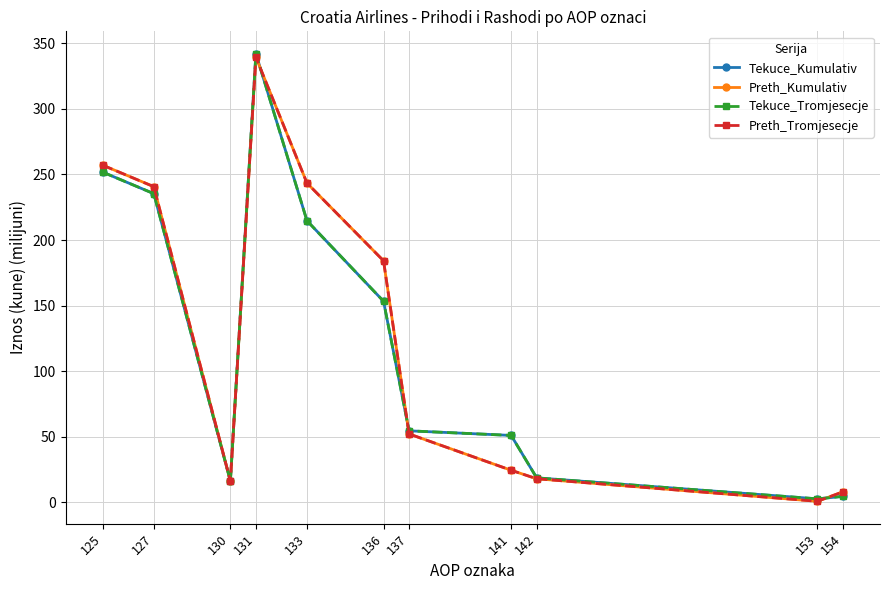

What is the sum of all Tekuce_Tromjesecje values?

1345.5